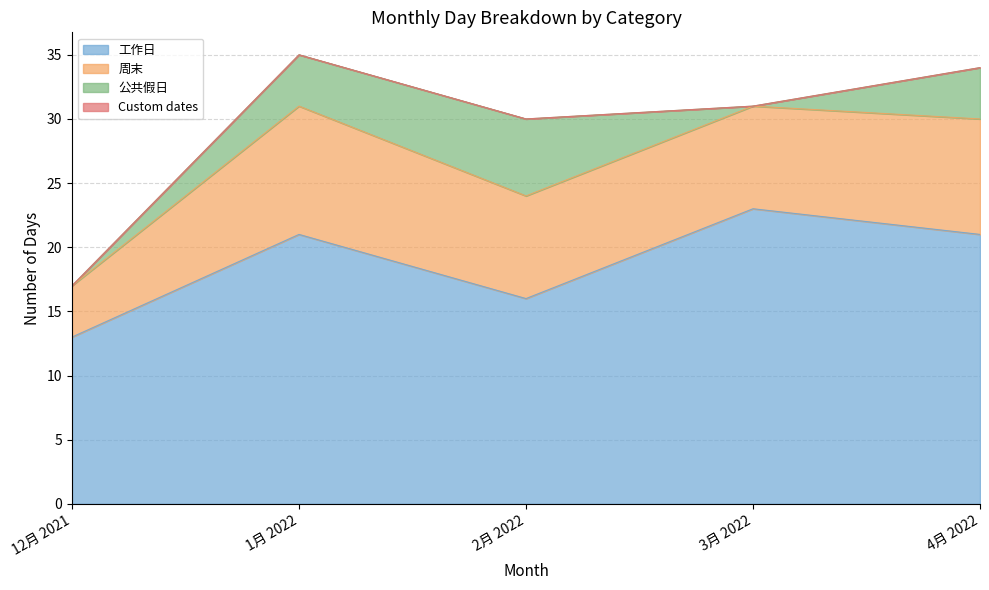

True or false: 工作日 and 周末 cross at least once.

False